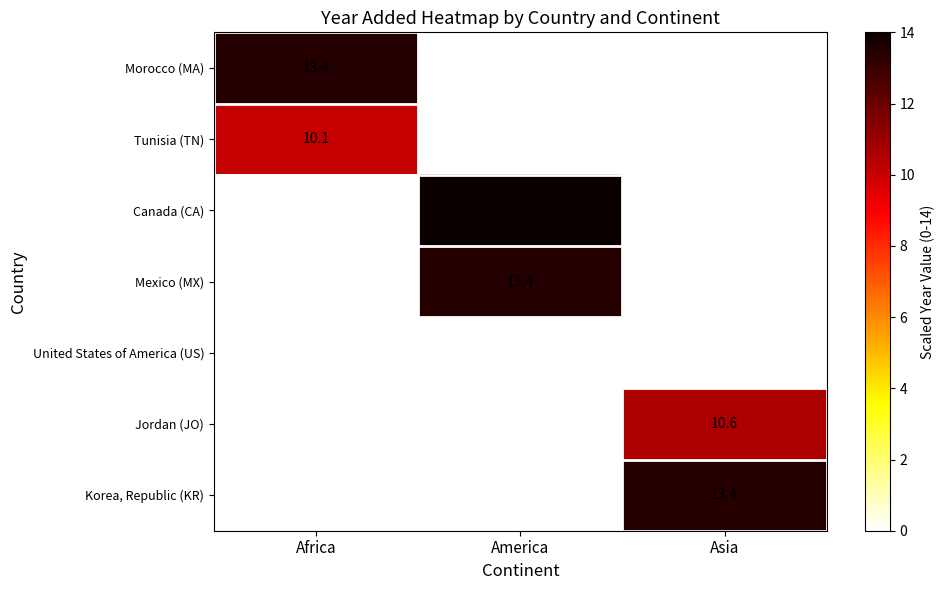

Reading left to right, extract all data points from this chart.

Morocco (MA): Africa=13.4	America=0.0	Asia=0.0
Tunisia (TN): Africa=10.1	America=0.0	Asia=0.0
Canada (CA): Africa=0.0	America=14.0	Asia=0.0
Mexico (MX): Africa=0.0	America=13.4	Asia=0.0
United States of America (US): Africa=0.0	America=0.0	Asia=0.0
Jordan (JO): Africa=0.0	America=0.0	Asia=10.6
Korea, Republic (KR): Africa=0.0	America=0.0	Asia=13.4